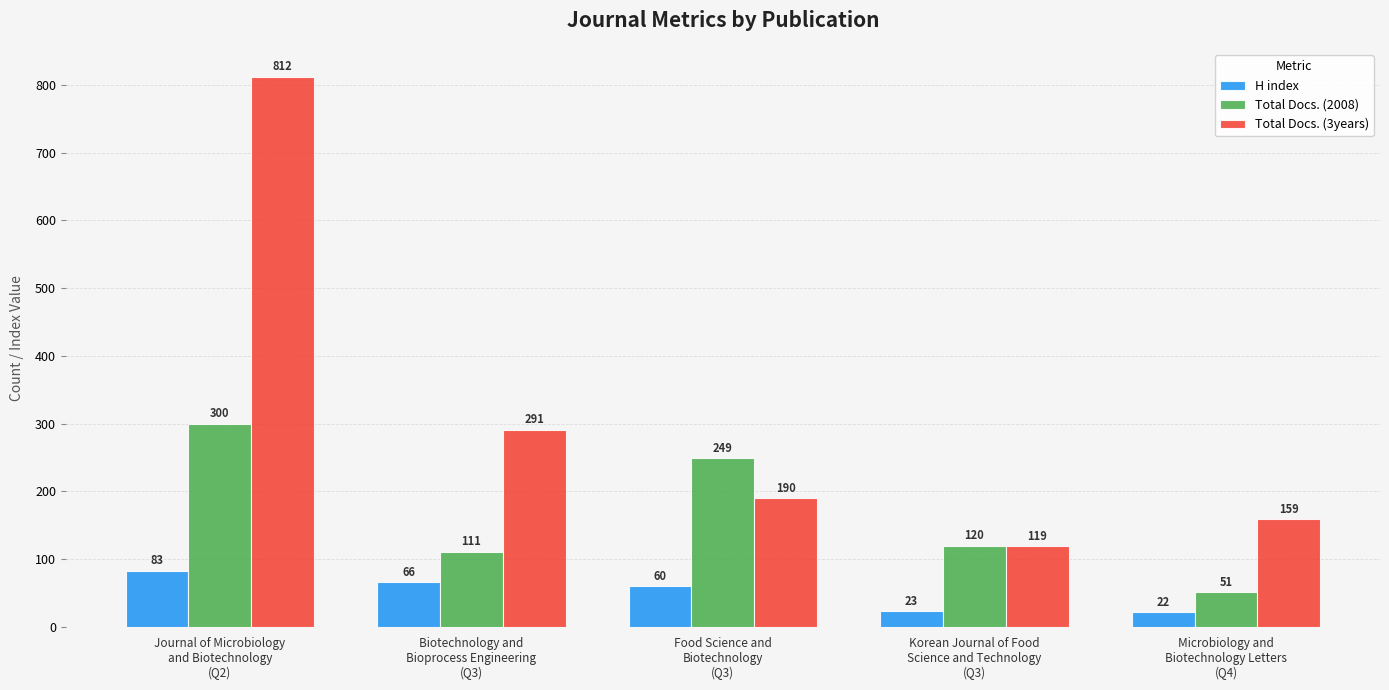

What are all the series names shown in the legend?

H index, Total Docs. (2008), Total Docs. (3years)